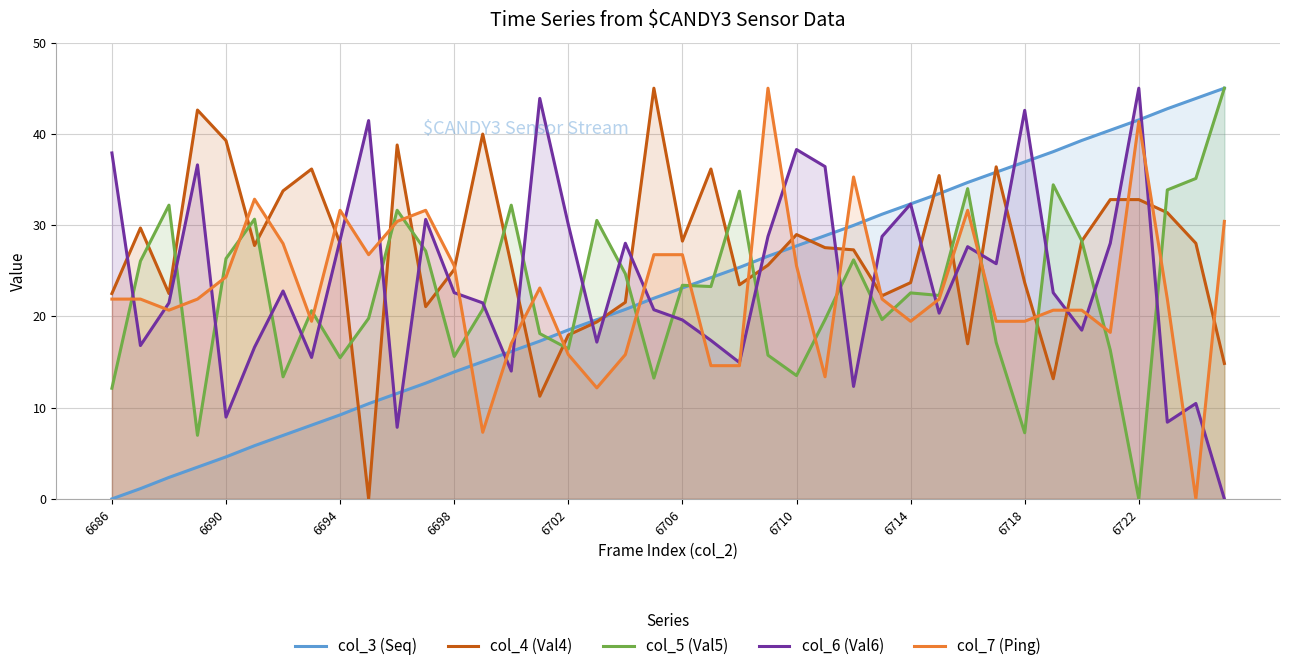

What is the maximum value shown in the chart?

45.0